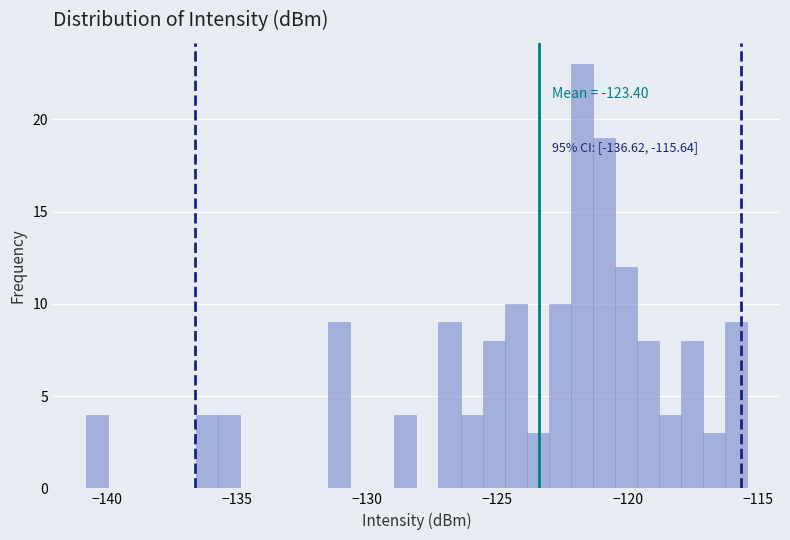

Read against the x-axis, roughly where is the centre of the tallest bar?

-122.0